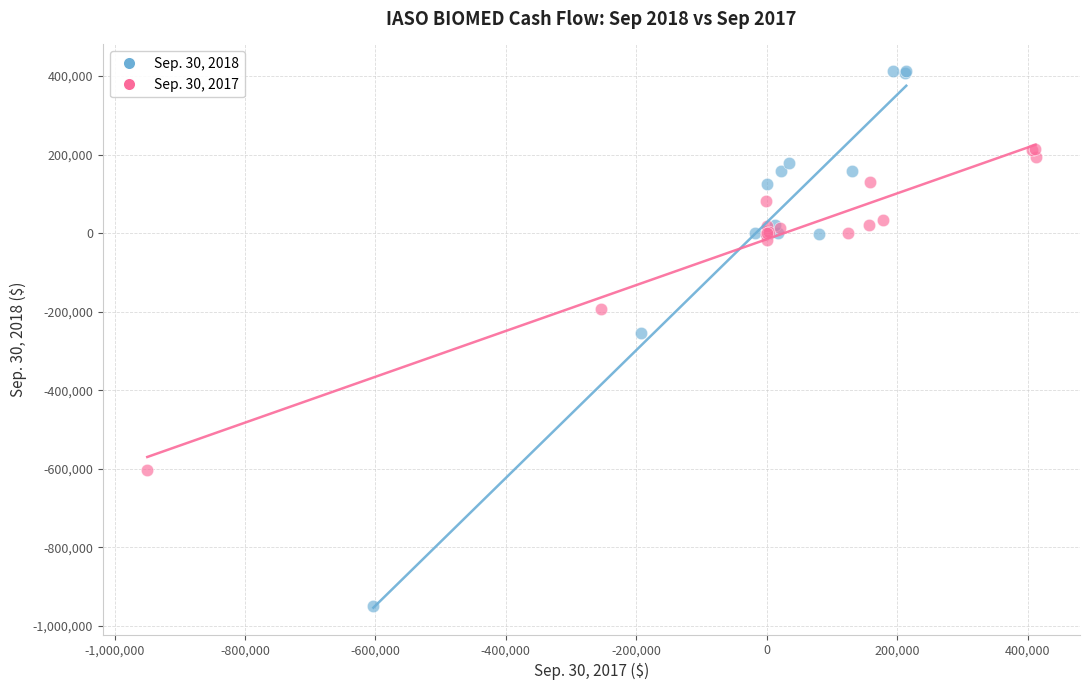

Which series contains the highest Y value?

Sep. 30, 2018